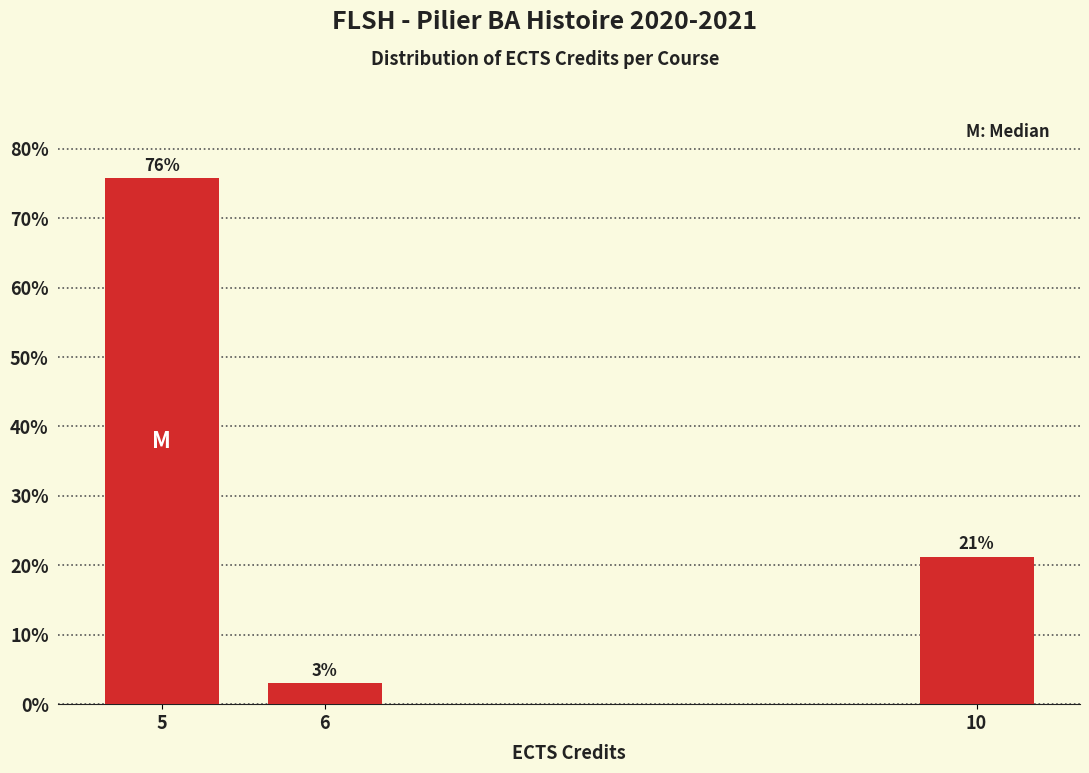

Rank the categories by value from highest to lowest.

5, 10, 6